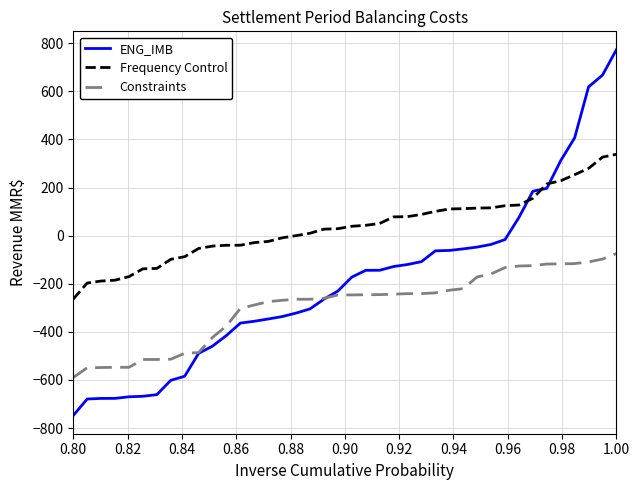

Rank the series by their maximum value, from highest to lowest.

ENG_IMB, Frequency Control, Constraints